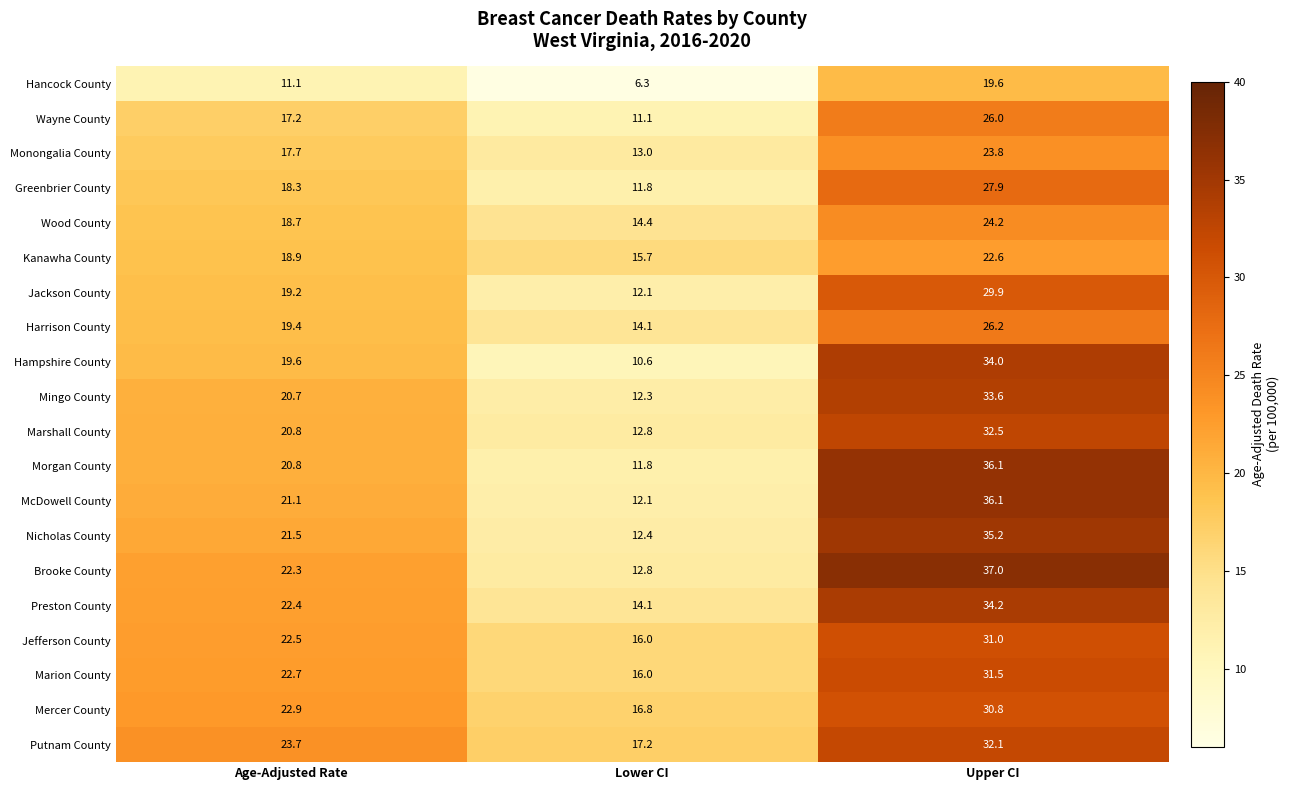

Which series has the largest total across all categories?

Putnam County